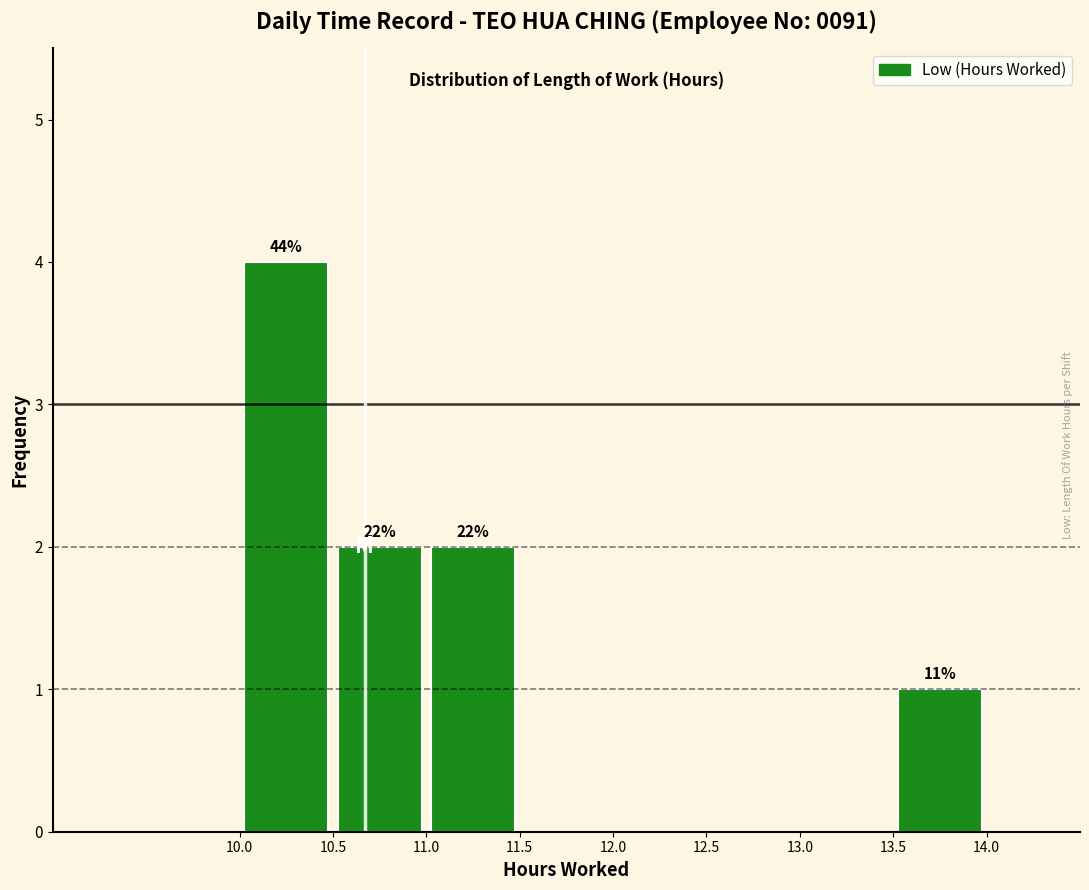

Over which range of the x-axis is the bar tallest?

10.0 to 10.5